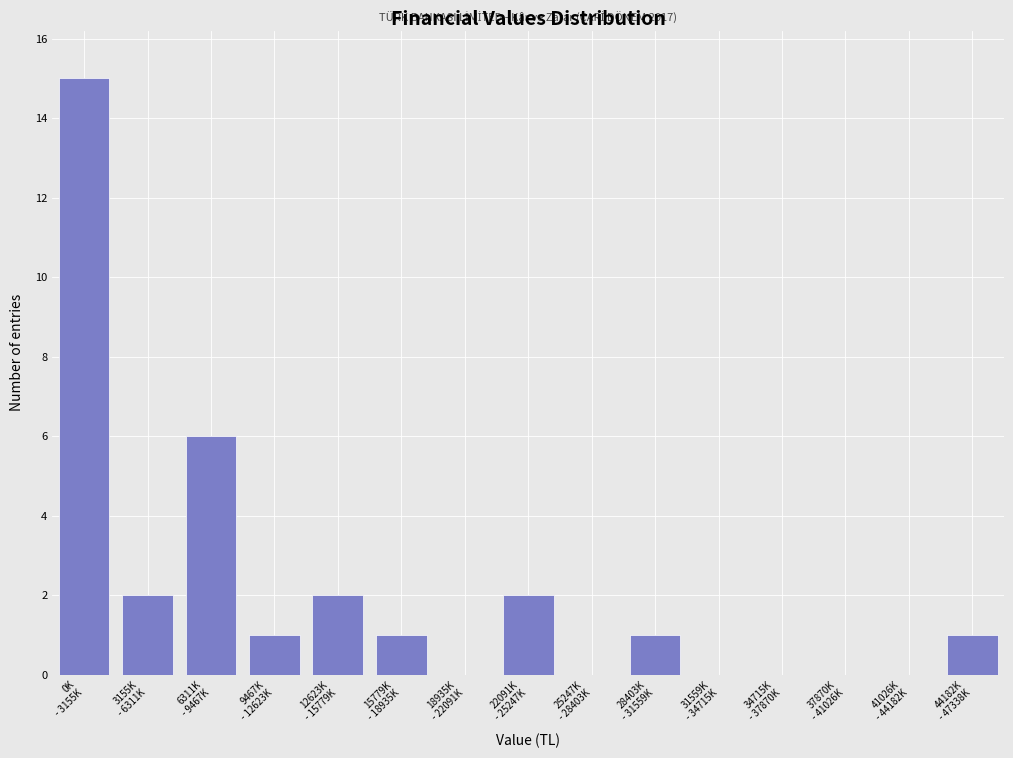

What is the maximum value shown in the chart?

15